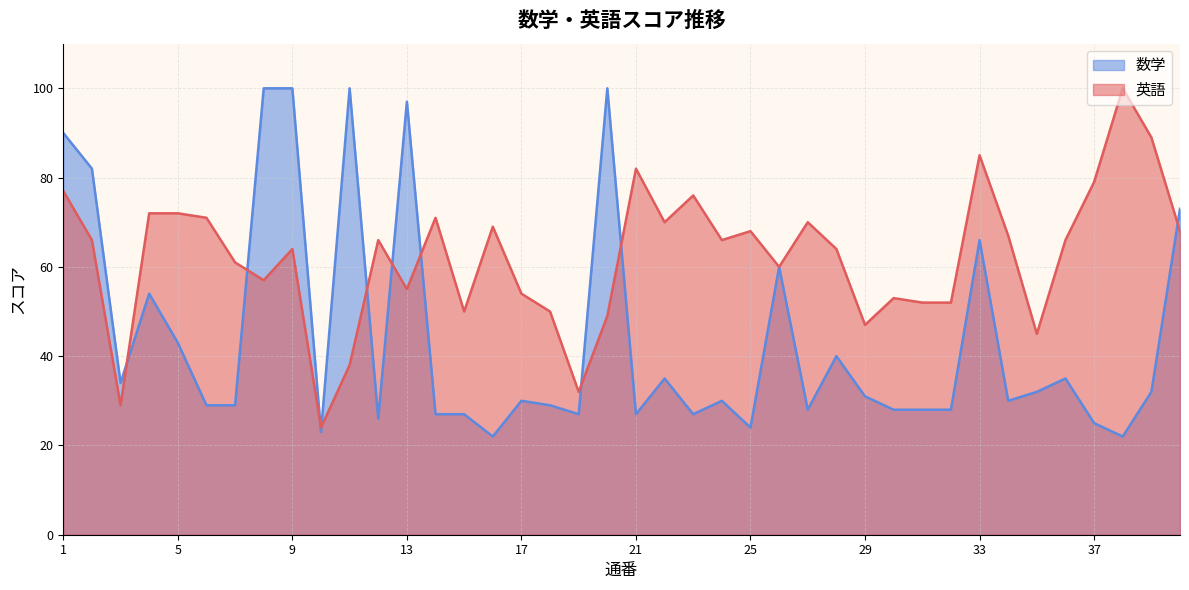

Which series has the widest spread of values?

数学